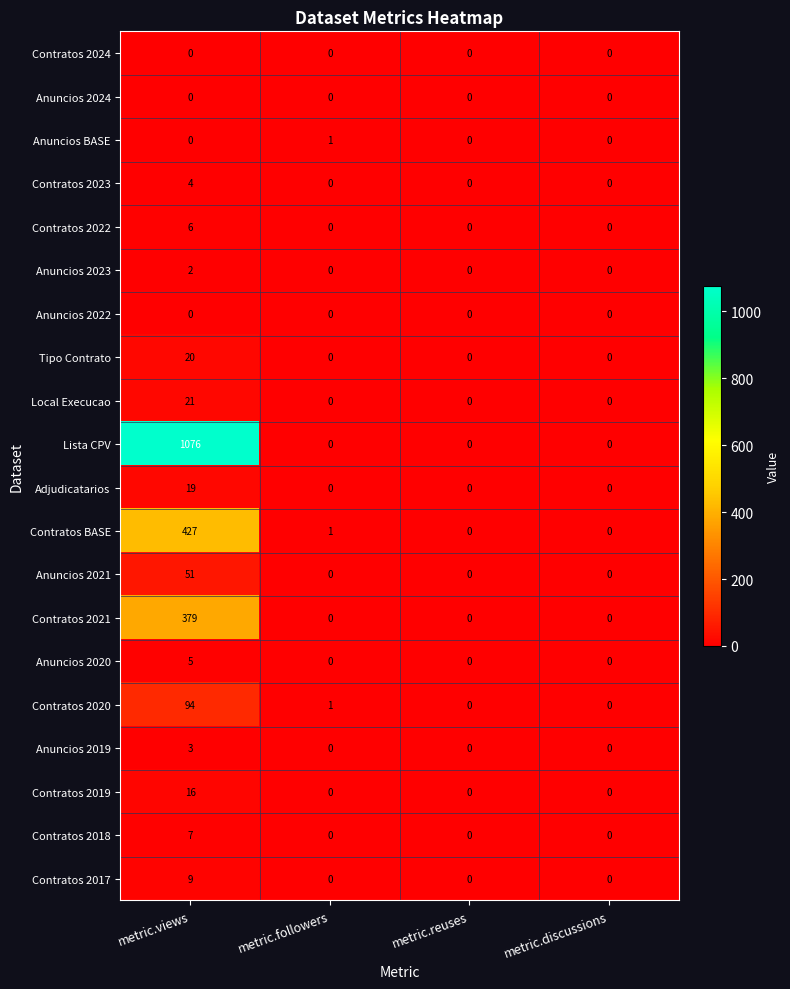

How many data points in Contratos 2019 are above 0?

1